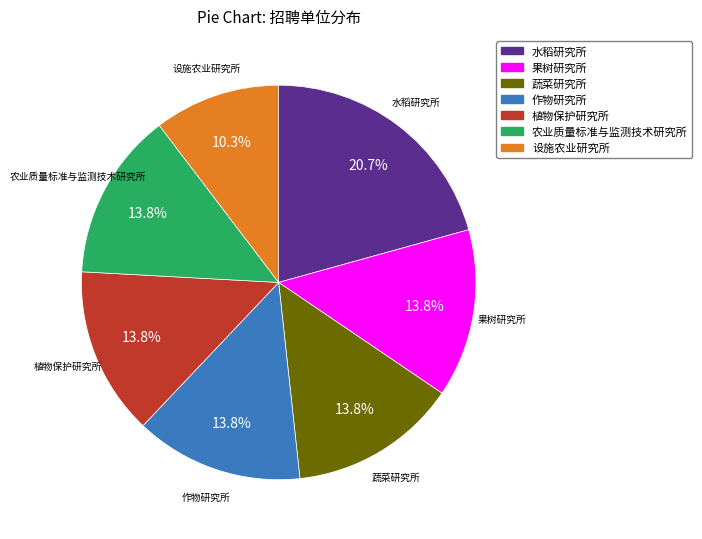

What percentage is the 作物研究所 slice, to the nearest percent?

14%